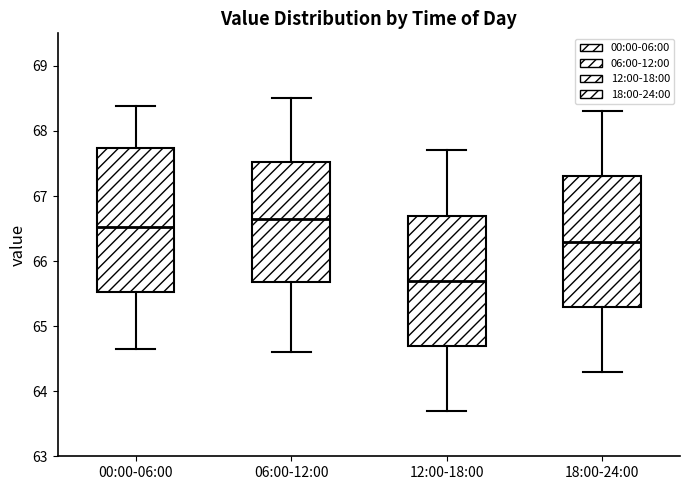

Where is the upper edge of the box for 00:00-06:00 on the y-axis? The values are not printed on the chart, so give them approximately, as read against the axis.

67.7